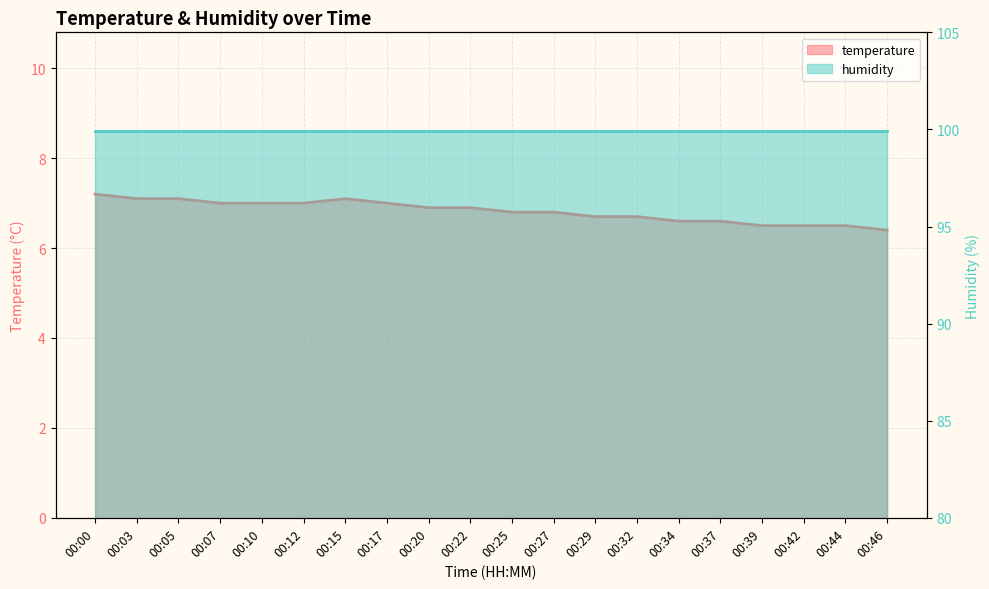

What value does the data have at 00:10?

7.0